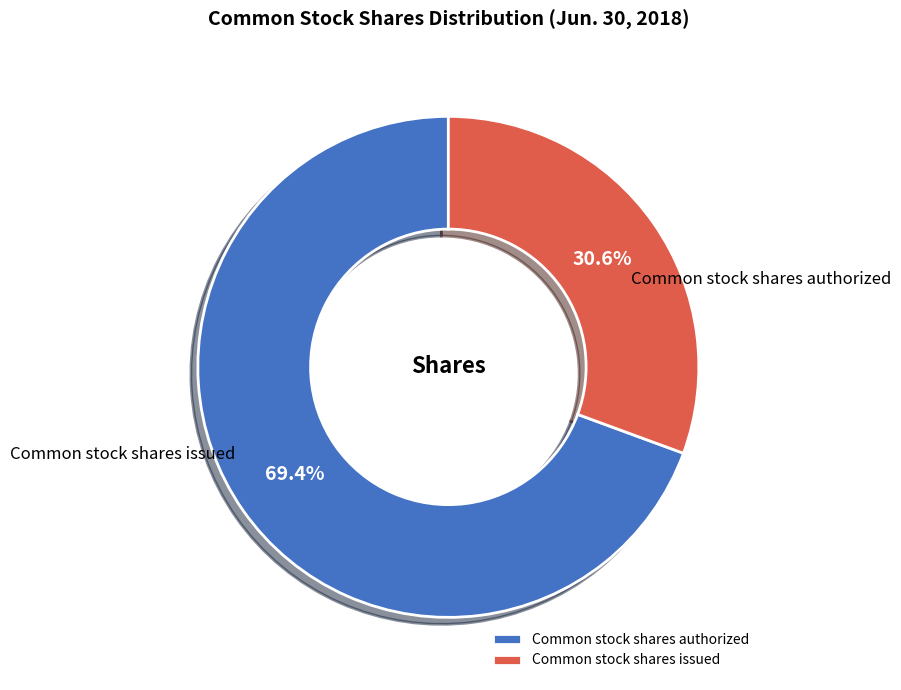

To the nearest percent, what is the combined percentage of Common stock shares issued and Common stock shares authorized?

100%